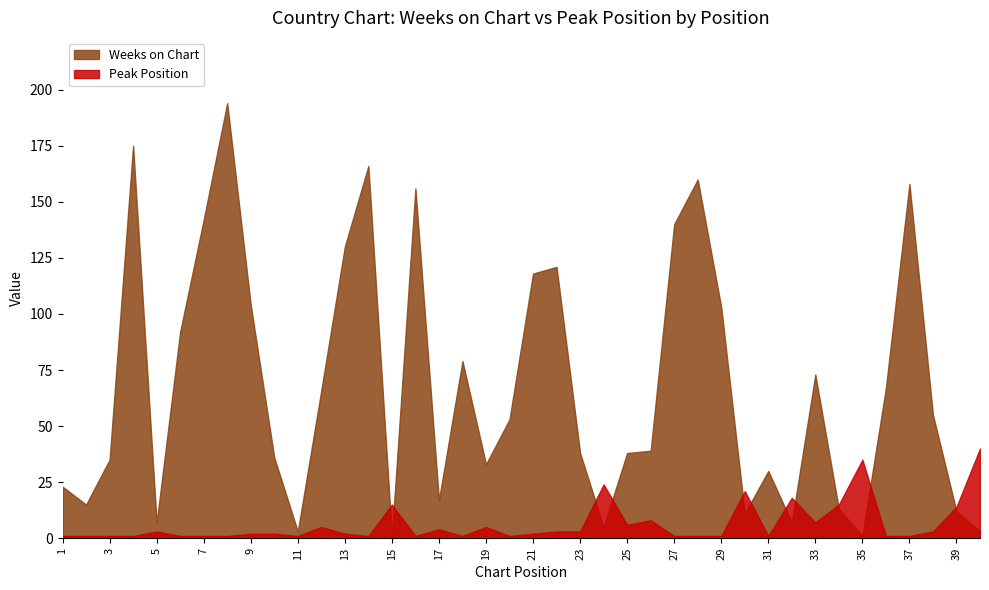

Where does the Peak Position series first go above 2?

5